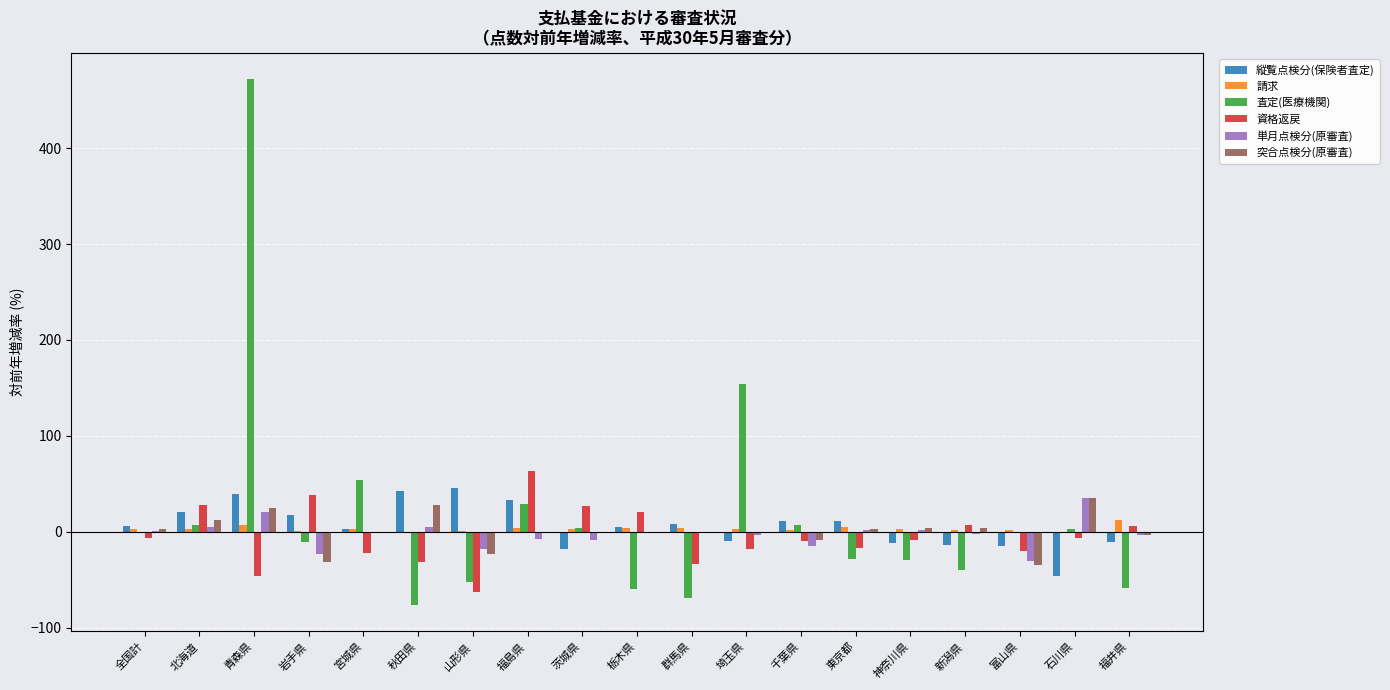

At which label does 突合点検分(原審査) reach its peak?

石川県